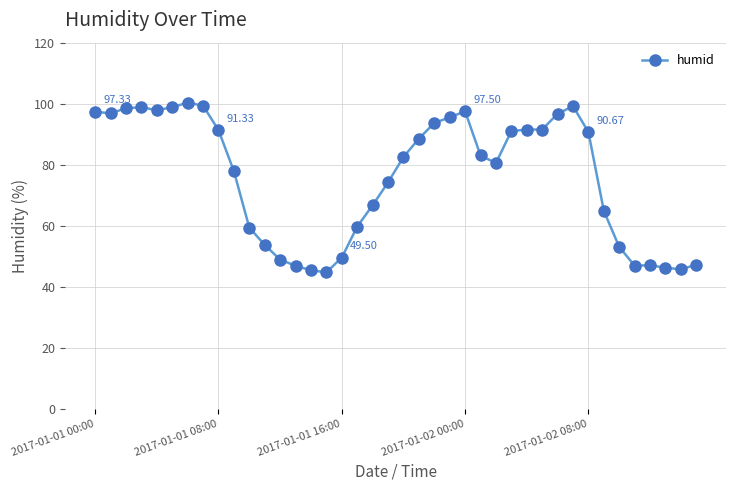

Does the chart have visible grid lines?

Yes